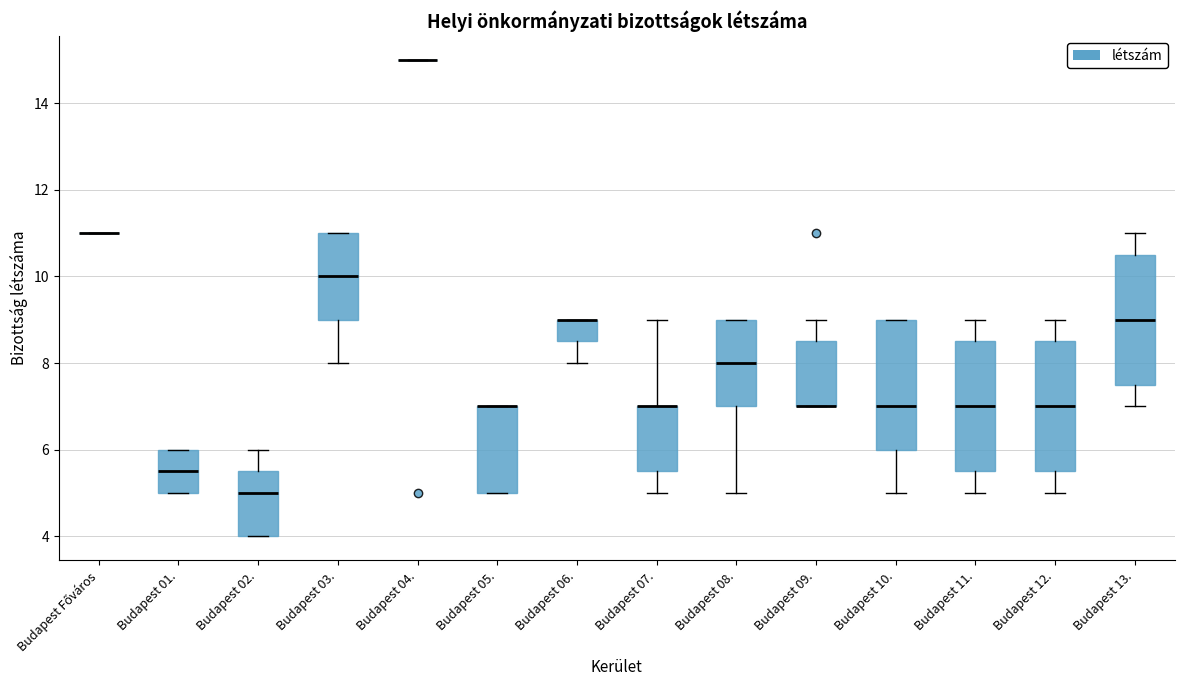

Reading left to right, read every box against the y-axis: the position of its median line, the range the box covers, and the ends of its whiskers. The values are not printed on the chart, so give them approximately, as read against the axis.

Budapest Főváros: box collapsed to a line at 11.0, whiskers 11.0 to 11.0
Budapest 01.: median 5.6, box 5.0 to 6.0, whiskers 5.0 to 6.0
Budapest 02.: median 5.0, box 4.0 to 5.6, whiskers 4.0 to 6.0
Budapest 03.: median 10.0, box 9.0 to 11.0, whiskers 8.0 to 11.0
Budapest 04.: box collapsed to a line at 15.0, whiskers 15.0 to 15.0
Budapest 05.: median 7.0 (drawn on the box's upper edge), box 5.0 to 7.0, whiskers 5.0 to 7.0
Budapest 06.: median 9.0 (drawn on the box's upper edge), box 8.6 to 9.0, whiskers 8.0 to 9.0
Budapest 07.: median 7.0 (drawn on the box's upper edge), box 5.6 to 7.0, whiskers 5.0 to 9.0
Budapest 08.: median 8.0, box 7.0 to 9.0, whiskers 5.0 to 9.0
Budapest 09.: median 7.0 (drawn on the box's lower edge), box 7.0 to 8.6, whiskers 7.0 to 9.0
Budapest 10.: median 7.0, box 6.0 to 9.0, whiskers 5.0 to 9.0
Budapest 11.: median 7.0, box 5.6 to 8.6, whiskers 5.0 to 9.0
Budapest 12.: median 7.0, box 5.6 to 8.6, whiskers 5.0 to 9.0
Budapest 13.: median 9.0, box 7.6 to 10.6, whiskers 7.0 to 11.0